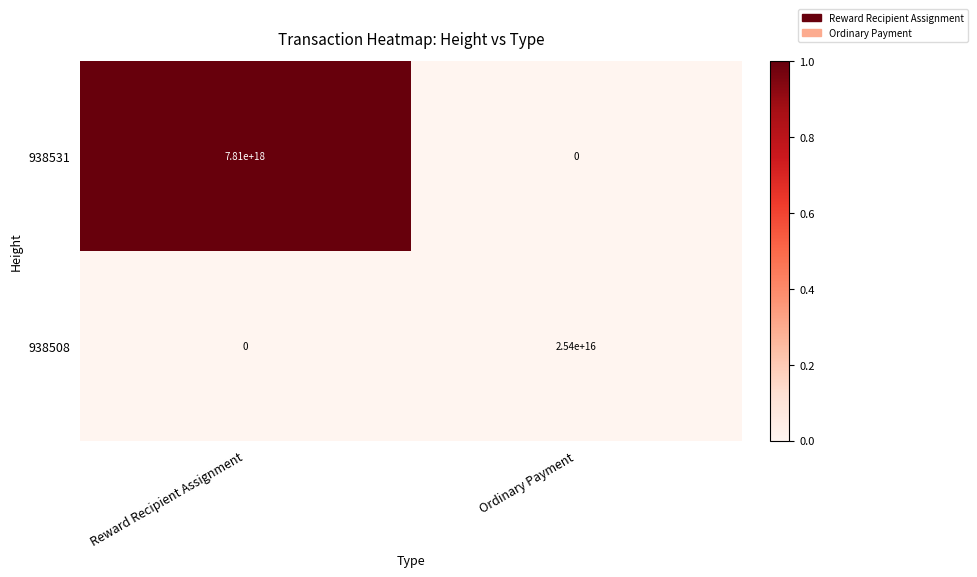

Which series has the widest spread of values?

938531